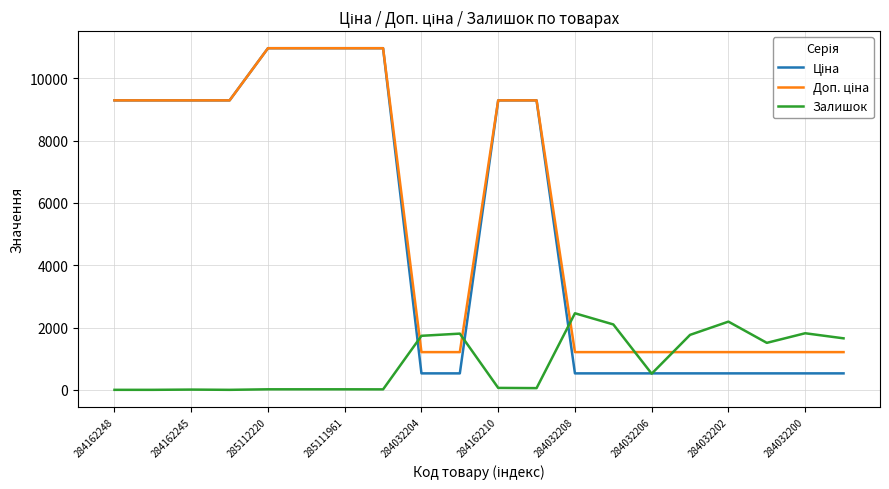

What is the highest value of the Залишок series?

2457.0